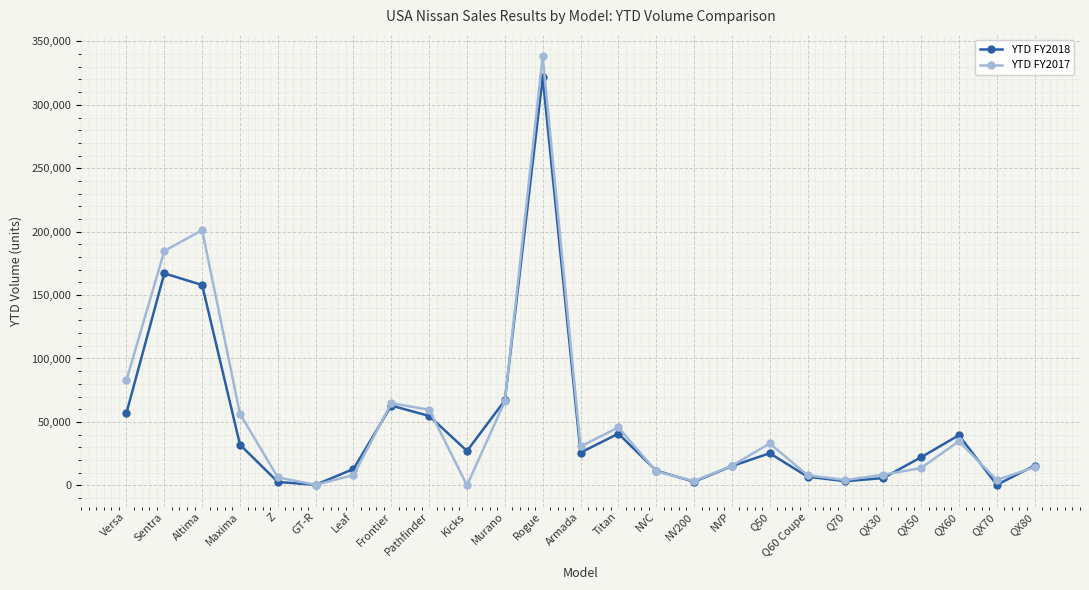

What is the difference between the highest and lowest values at Kicks?

27124